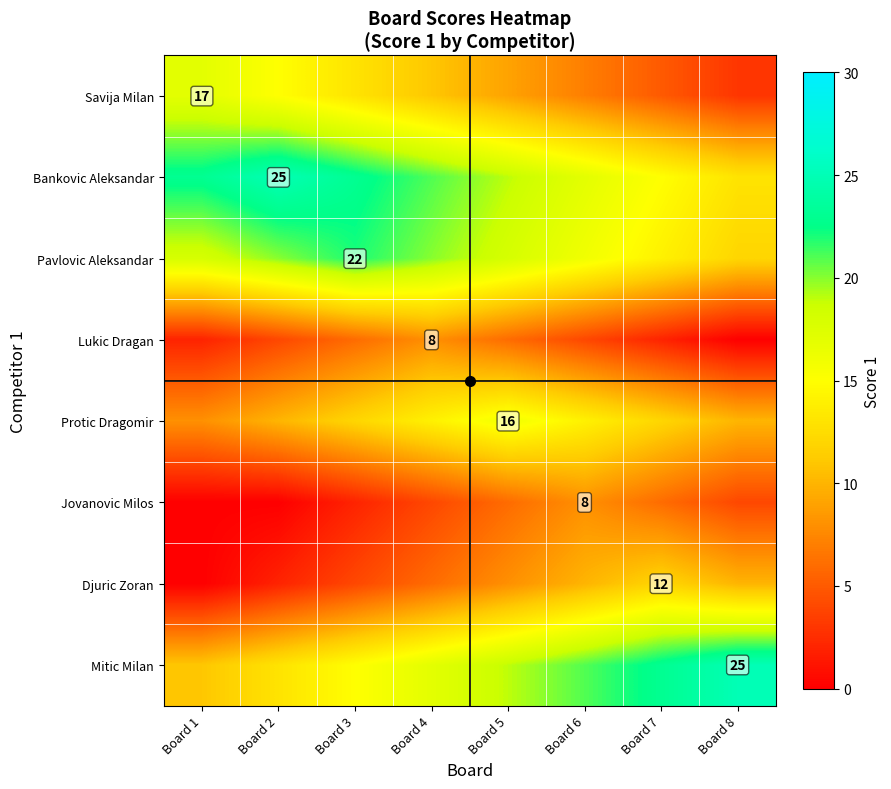

The Djuric Zoran series shows 10 at Board 8. True or false?

True